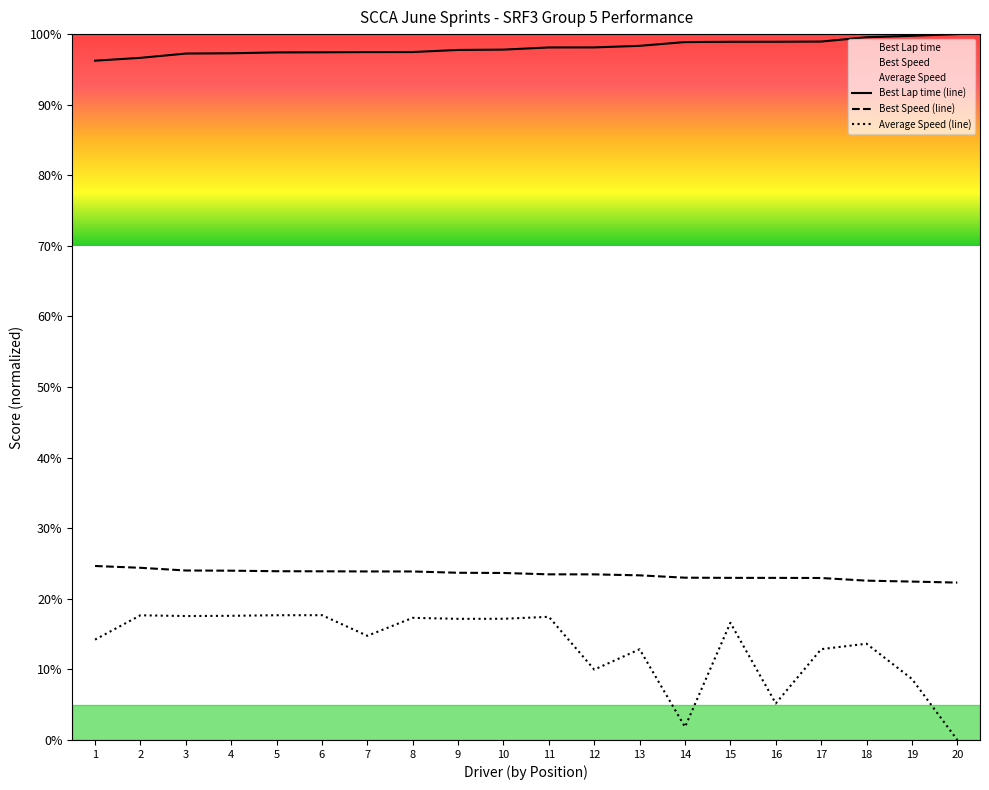

How many values in the Best Speed series exceed 23?

13